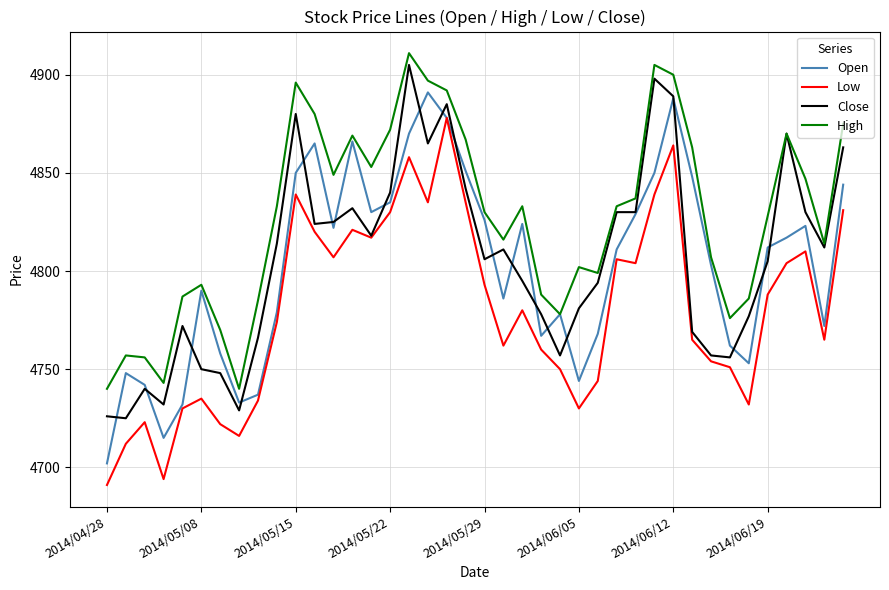

What is the lowest value of the Close series?

4725